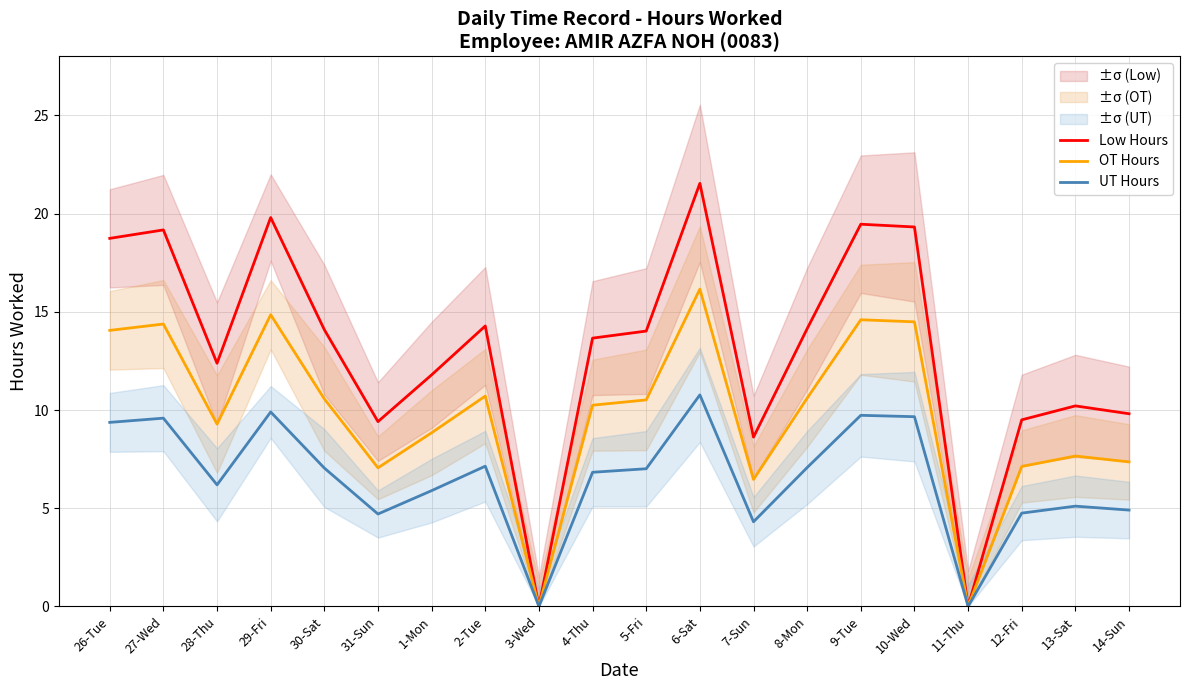

In UT Hours, how many points are higher than both neighbors (excluding endpoints)?

6